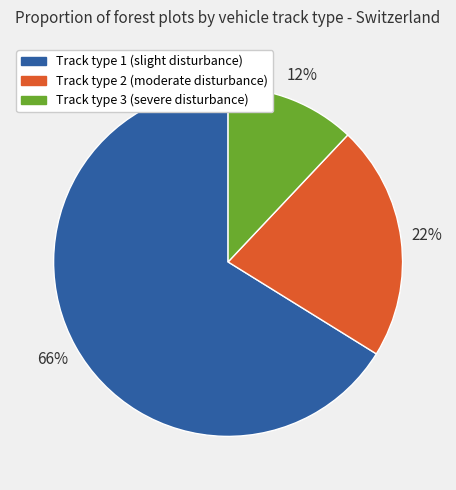

Is Track type 1 (slight disturbance) the majority of the pie?

Yes